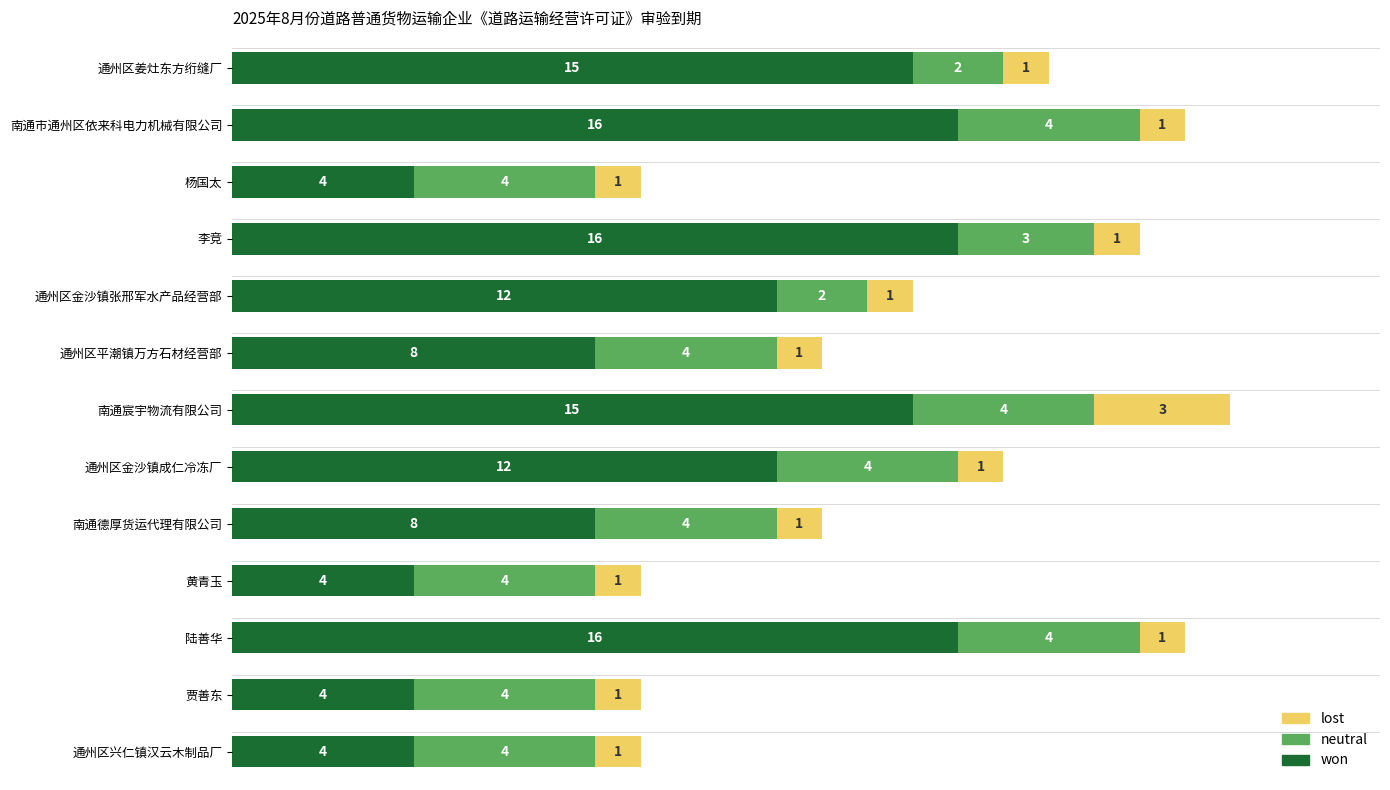

At which category is the sum across all series the highest?

南通宸宇物流有限公司